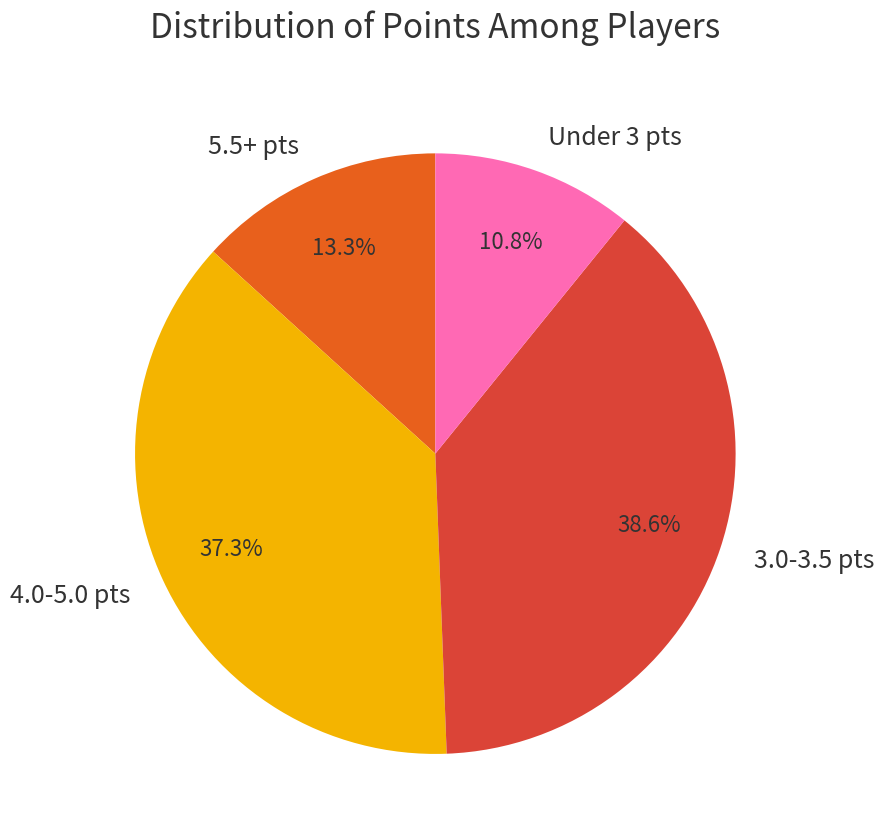

Which has a higher value, 5.5+ pts or 3.0-3.5 pts?

3.0-3.5 pts